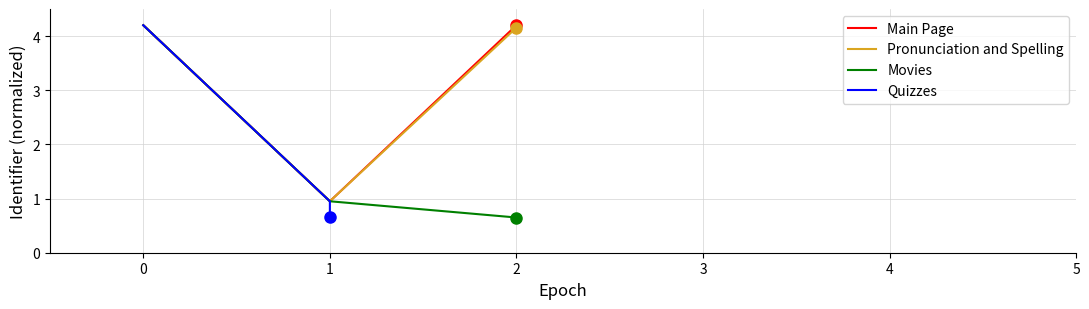

Is the value of Movies at 2 greater than the value of Pronunciation and Spelling at 0?

No